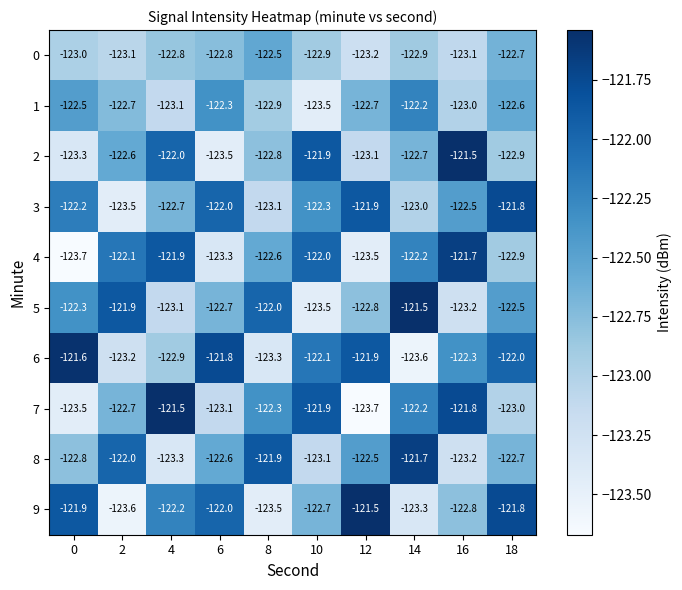

What is the greatest value displayed?

-121.5